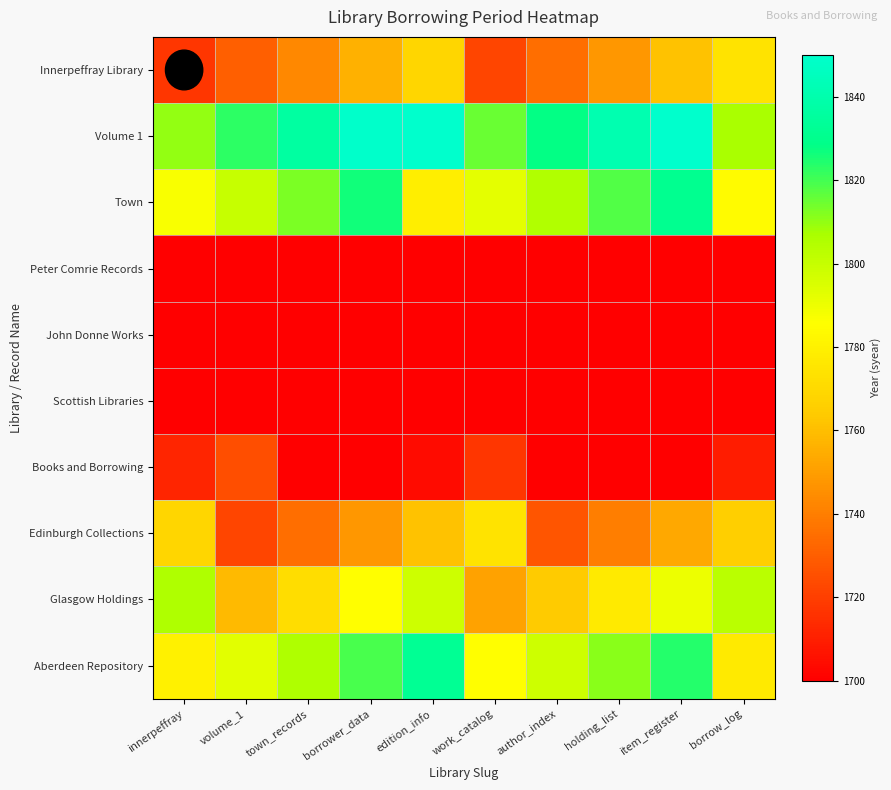

At which category is the sum across all series the highest?

edition_info